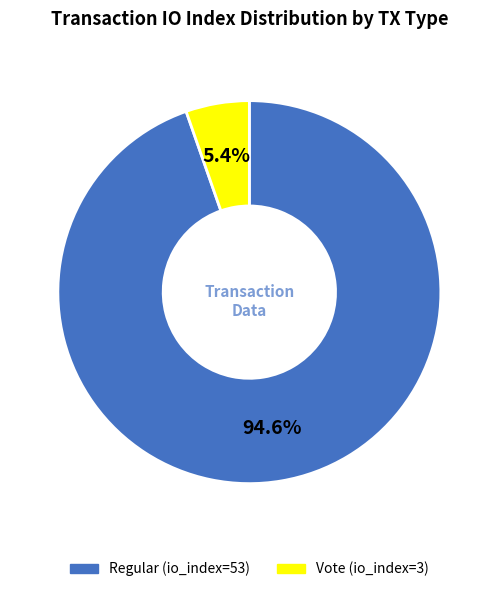

Which category accounts for the majority?

Regular (io_index=53)